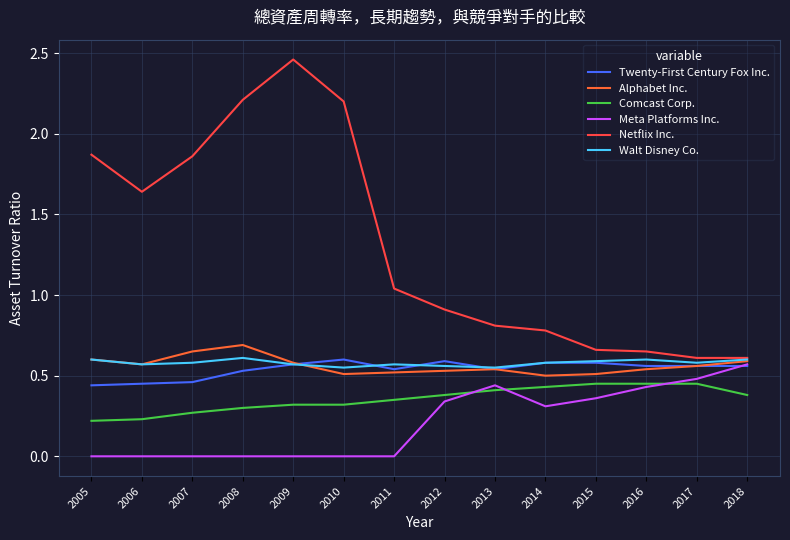

Does the chart display data point markers on the line(s)?

No